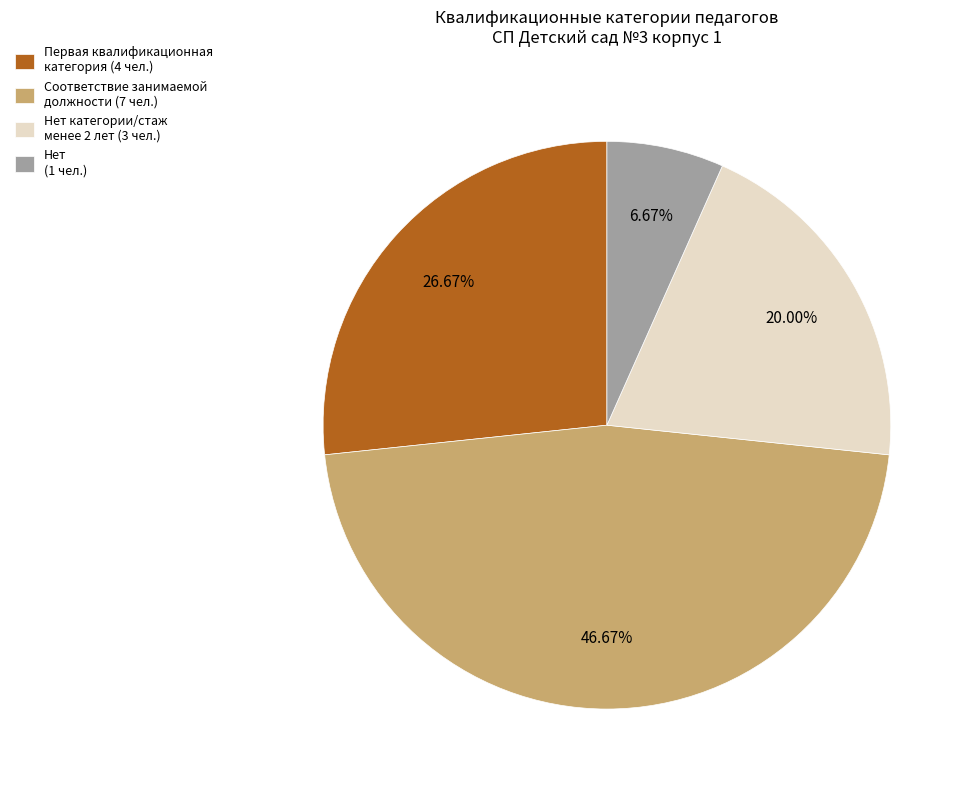

Is there any slice that represents more than half of the pie?

No